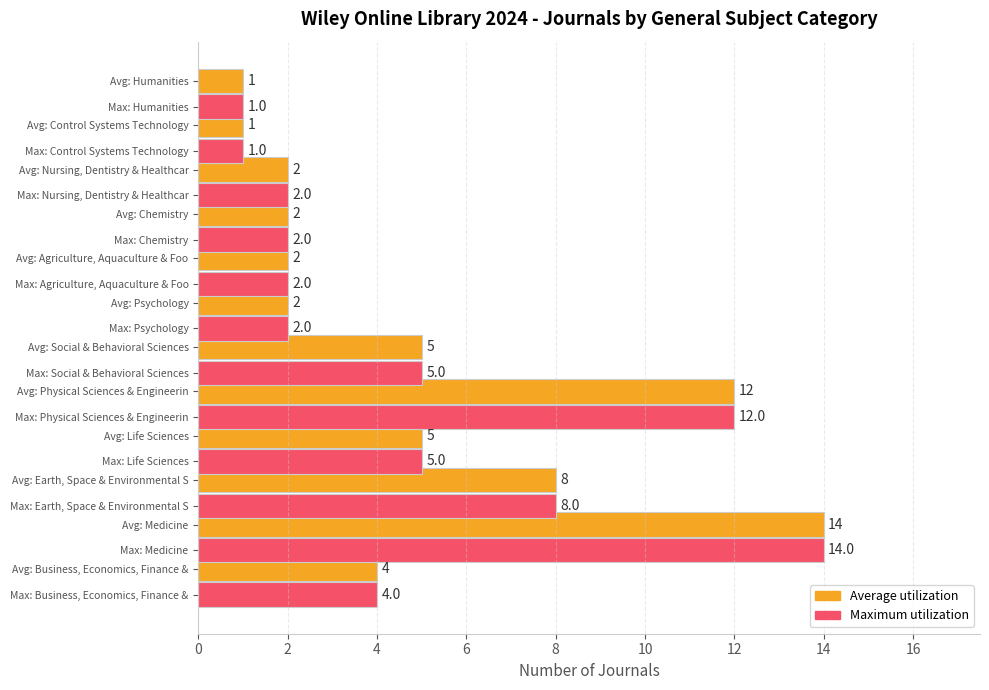

What is the smallest value displayed?

1